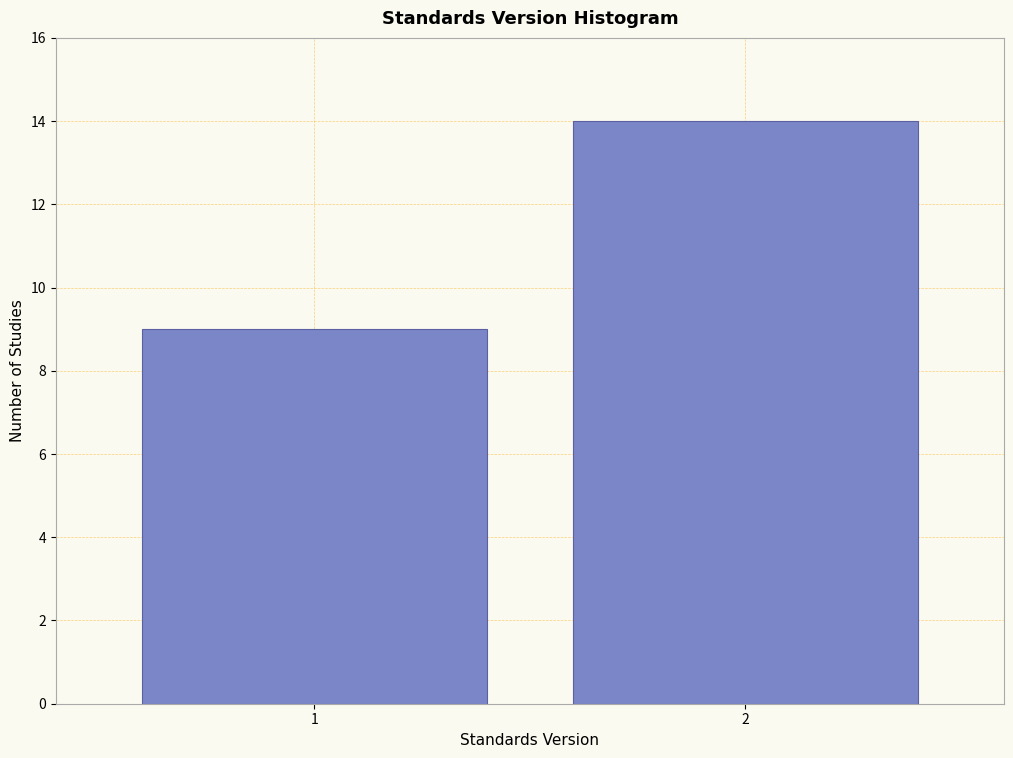

Reading left to right, extract all data points from this chart.

9	14